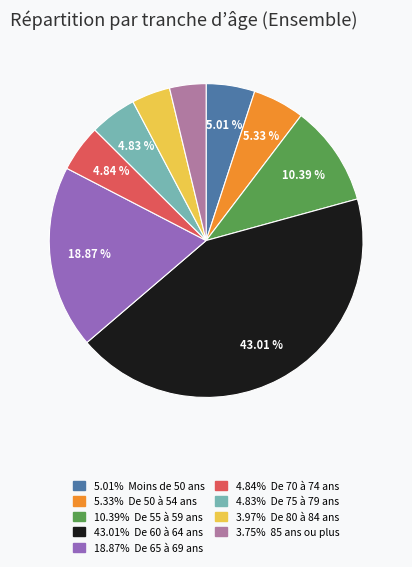

Is there a majority slice in this chart?

No